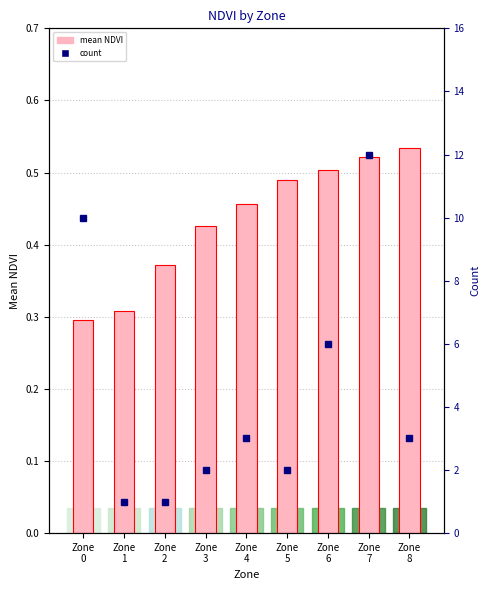

How many bars are there in each group?

2